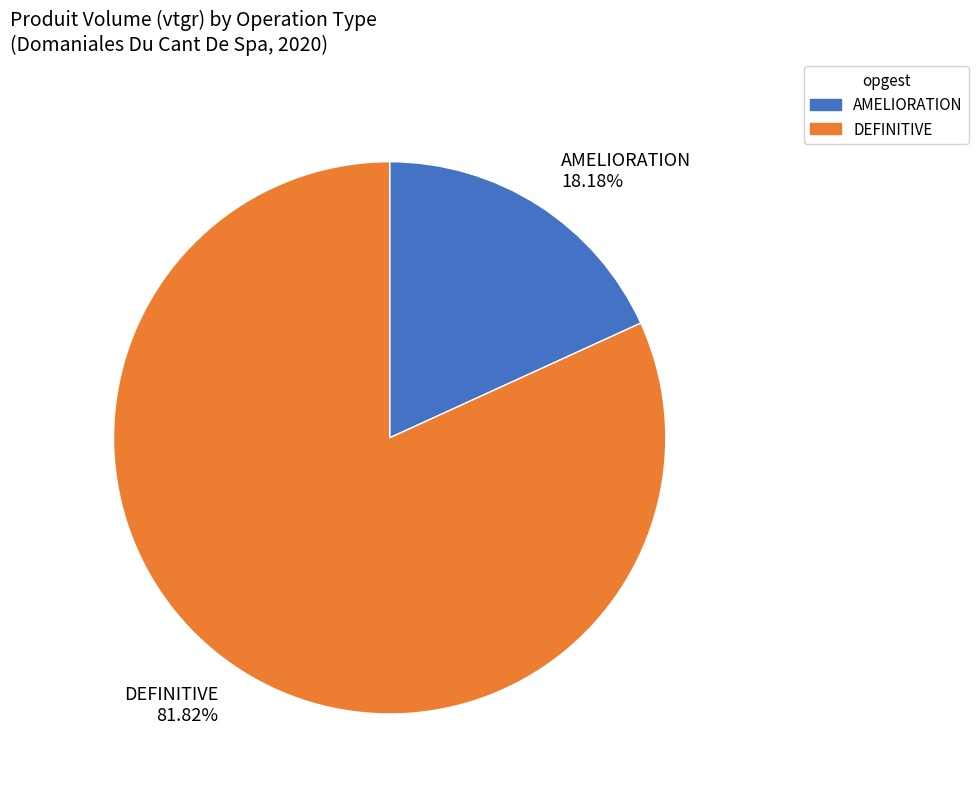

Which slice is the largest?

DEFINITIVE